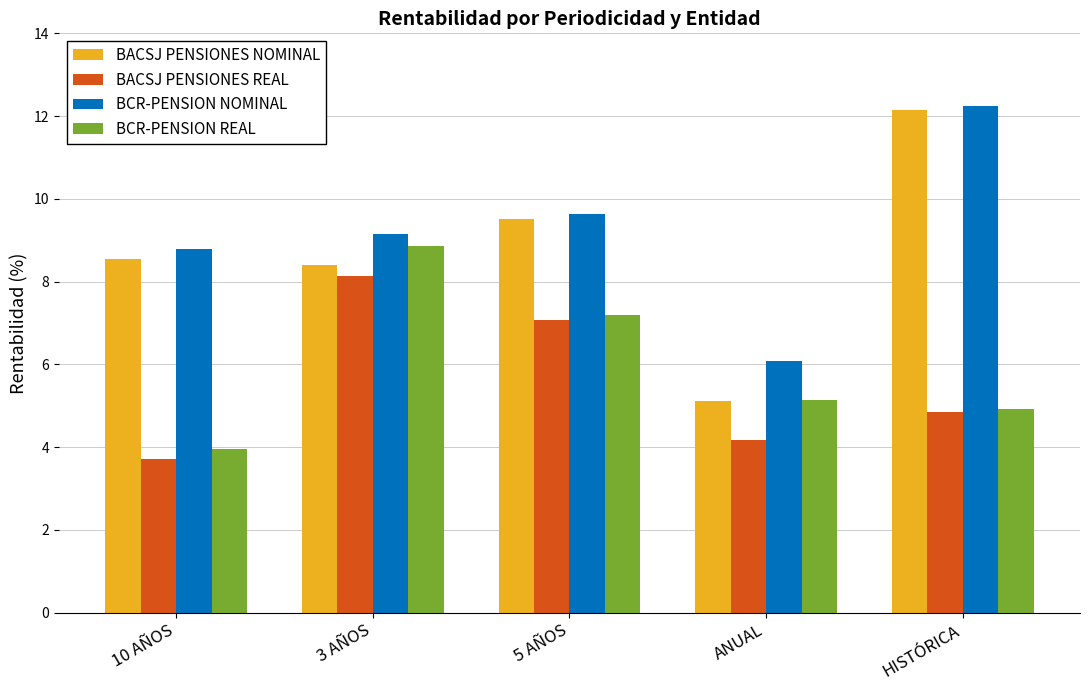

What is the maximum value shown in the chart?

12.2